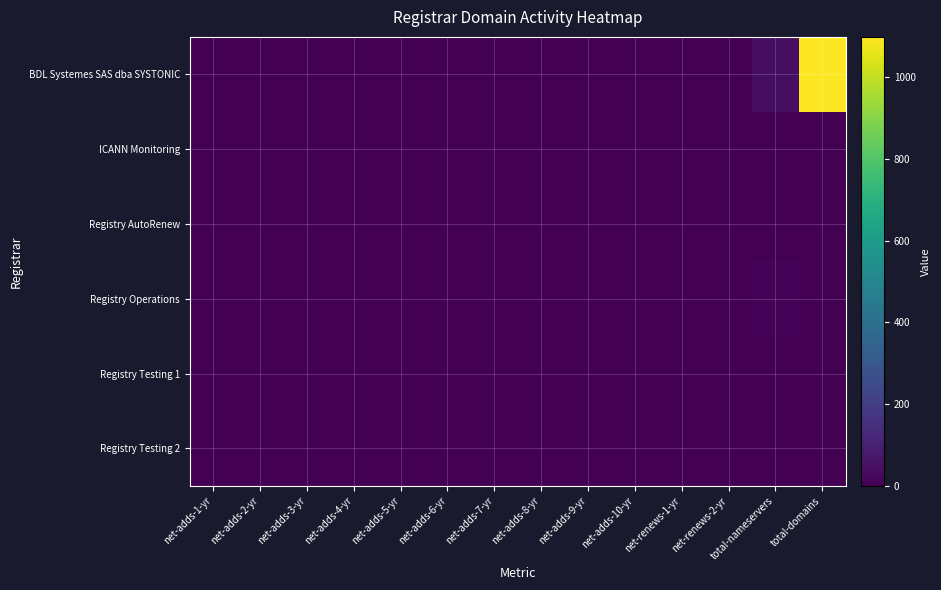

What is the maximum value shown in the chart?

1099